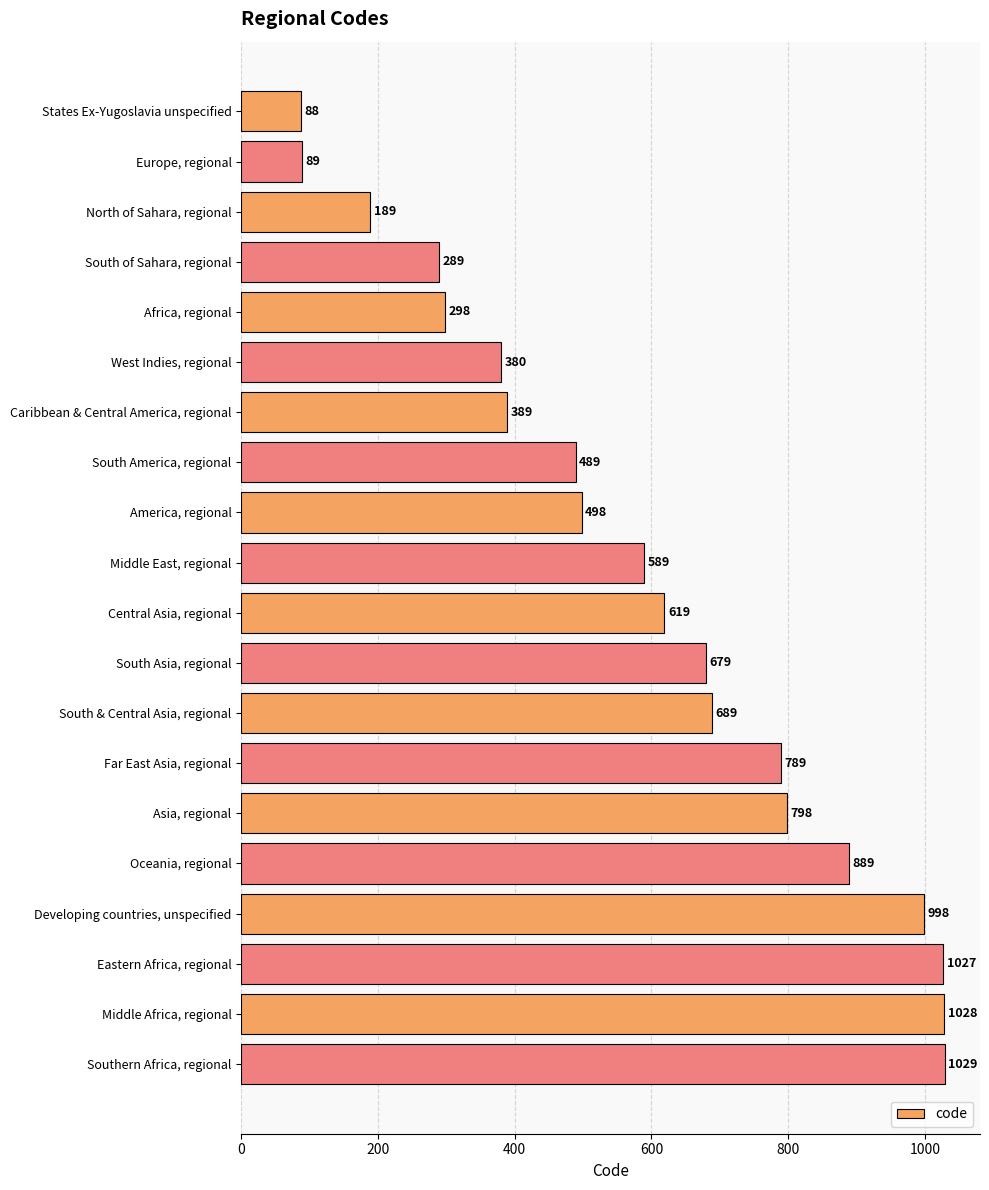

Reading top to bottom, list all the values displayed in this chart.

88	89	189	289	298	380	389	489	498	589	619	679	689	789	798	889	998	1027	1028	1029